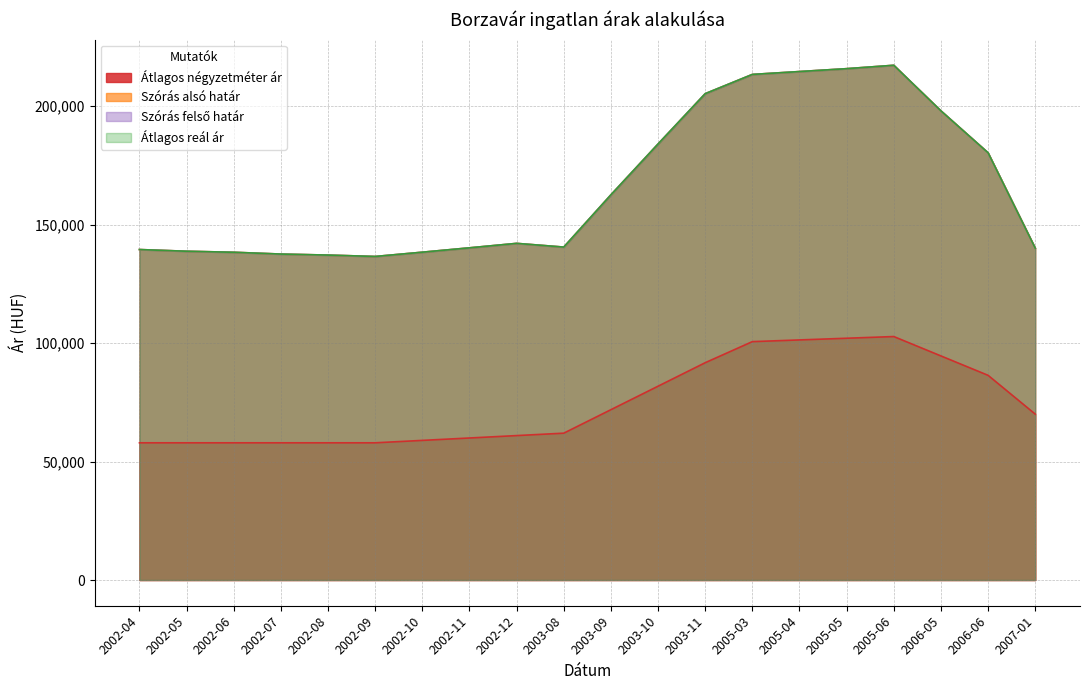

The Átlagos négyzetméter ár series shows 57894 at 2002-08. True or false?

True